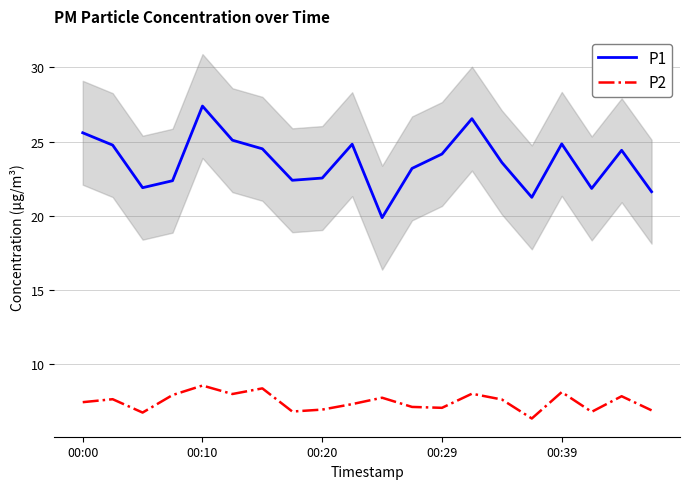

At which category does the chart reach its minimum across all series?

15